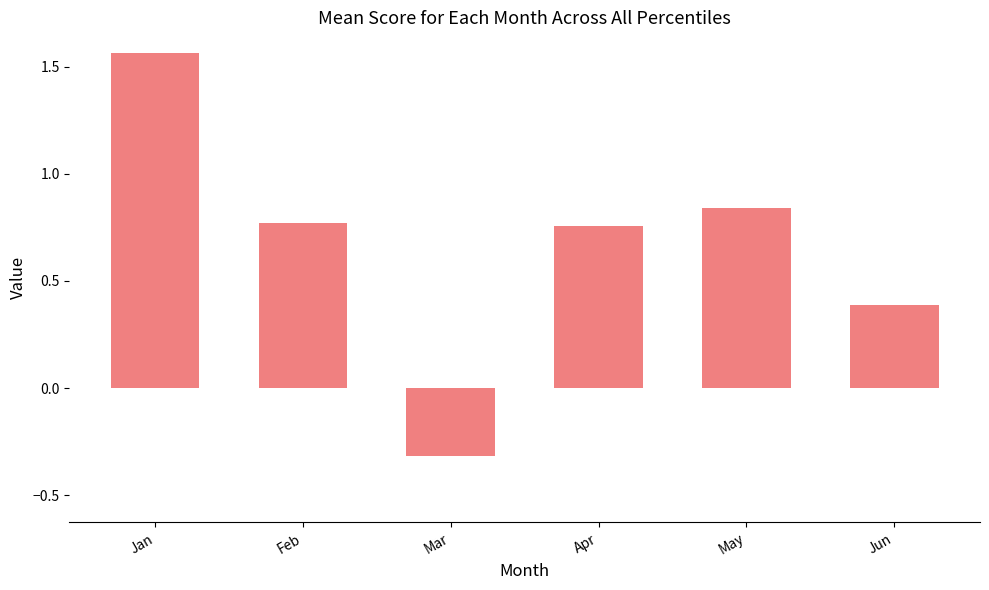

The value at Apr is 1.0. True or false?

False